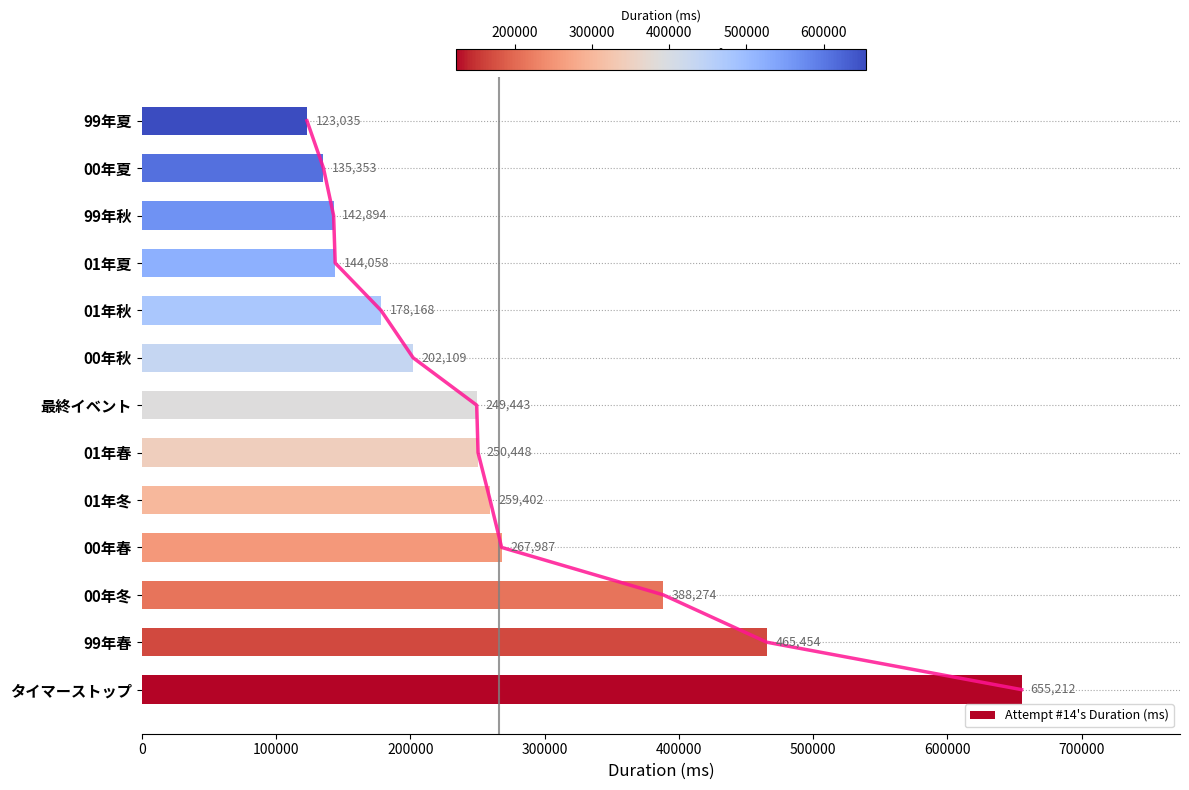

Where is Attempt #14's Duration (ms) nearest to the value 389123?

00年冬